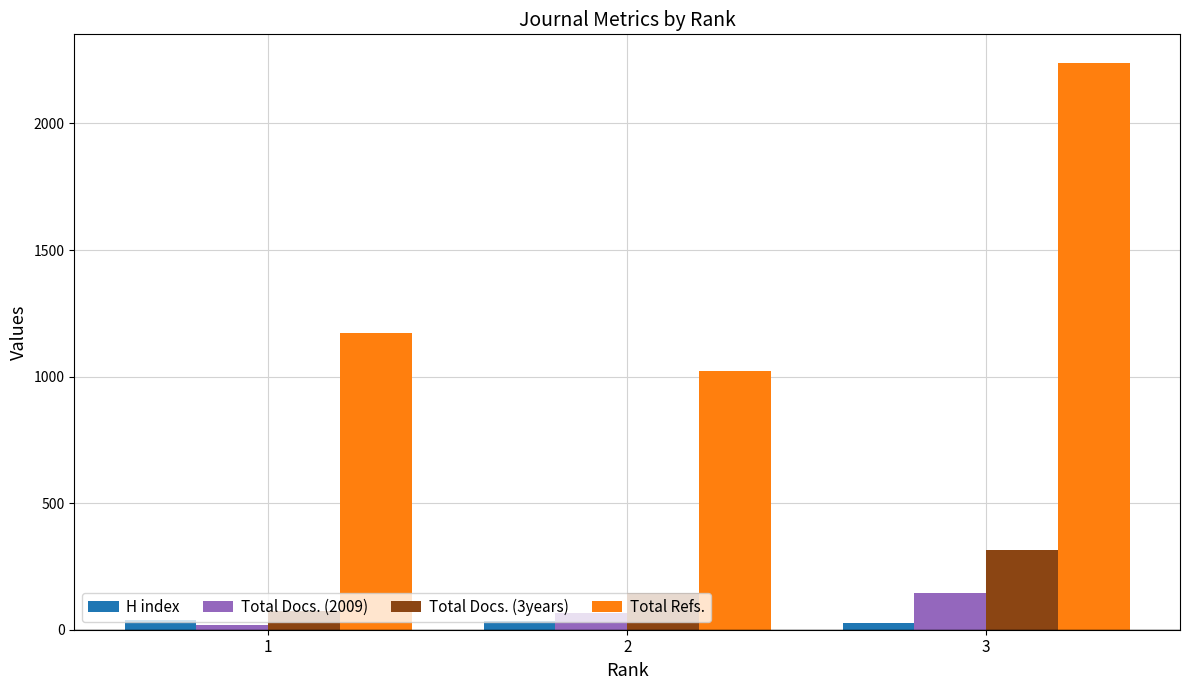

What is the sum of the Total Refs. values at 3 and 1?

3414